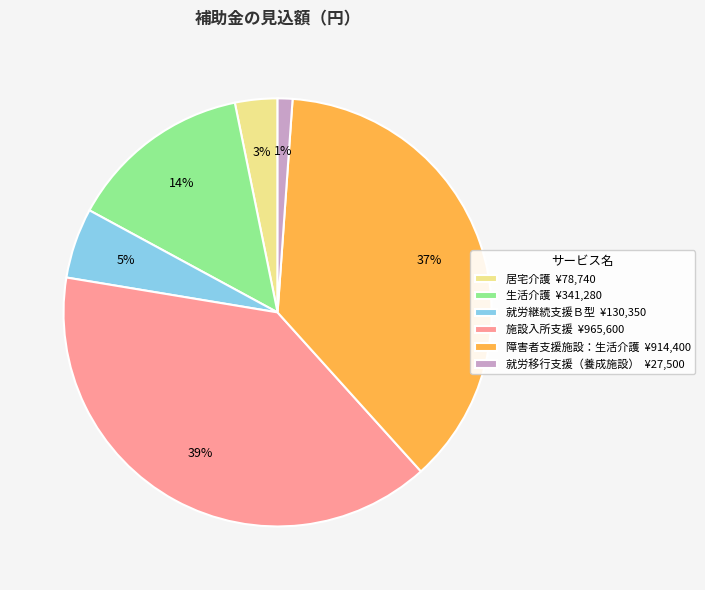

Between 障害者支援施設：生活介護 ¥914,400 and 施設入所支援 ¥965,600, which is larger?

施設入所支援 ¥965,600